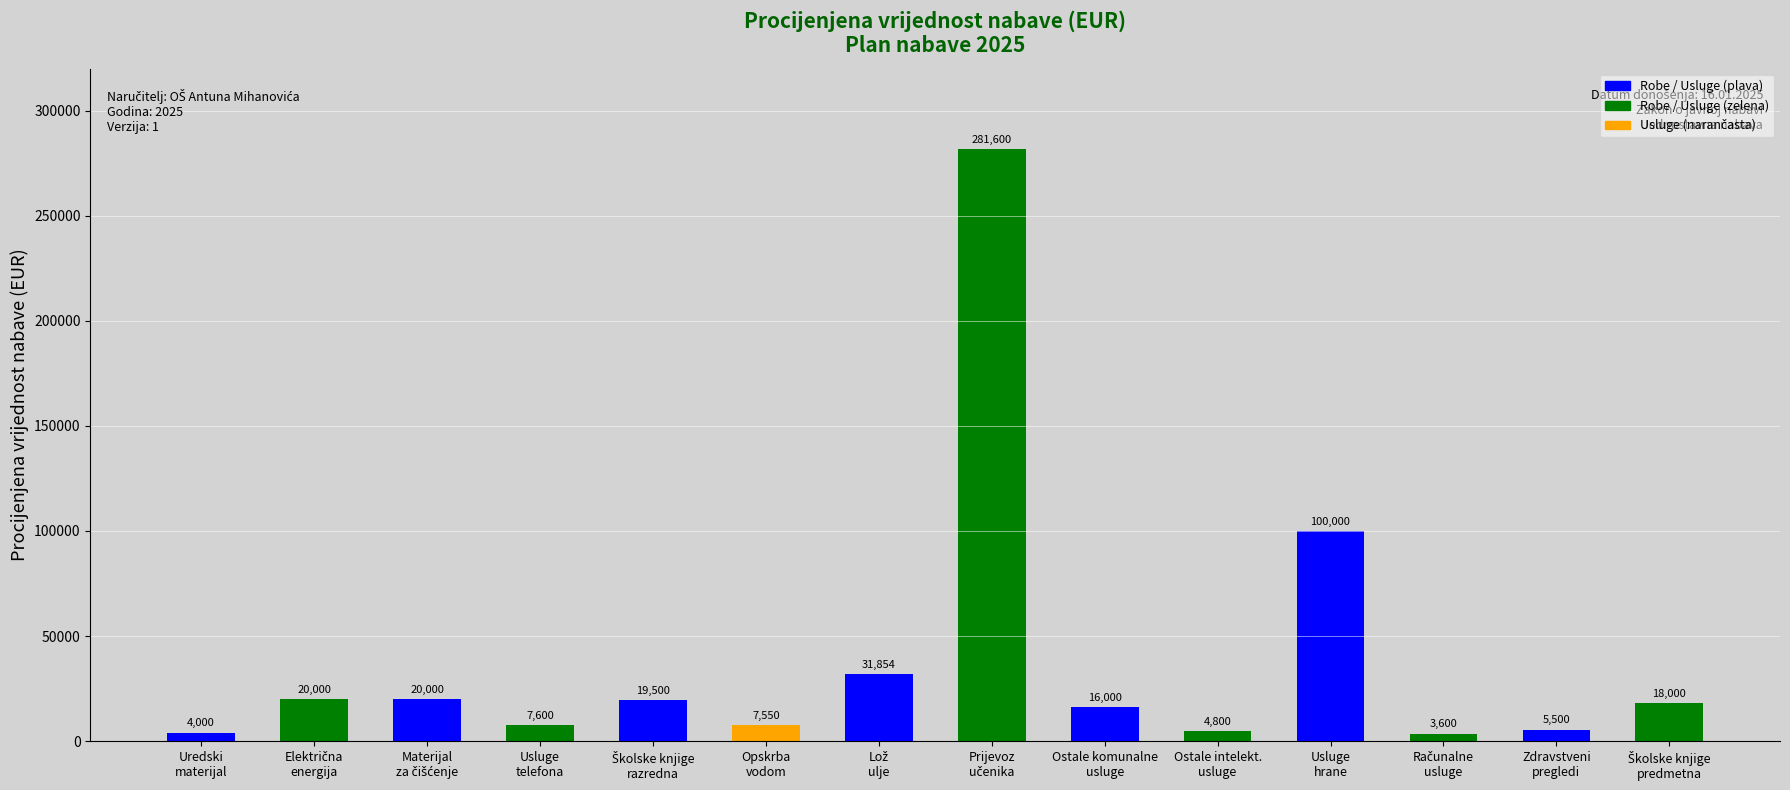

What is the value of the 6th bar from the left?

7550